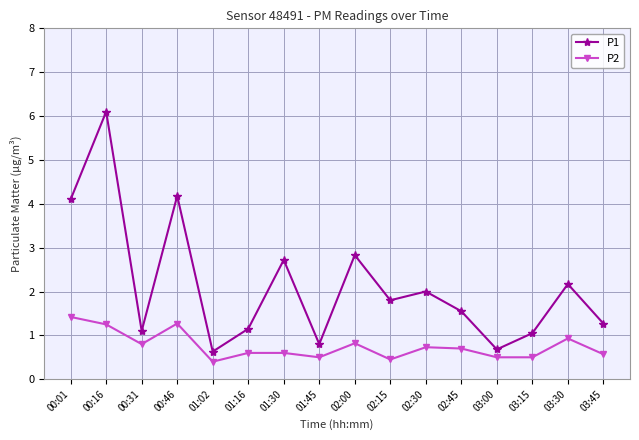

At which category does P2 reach its first local peak?

00:46